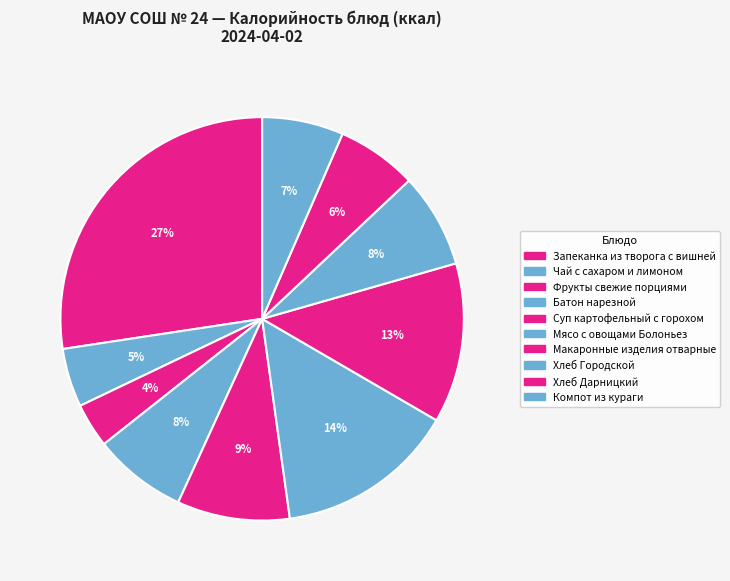

How many slices are in this pie chart?

10